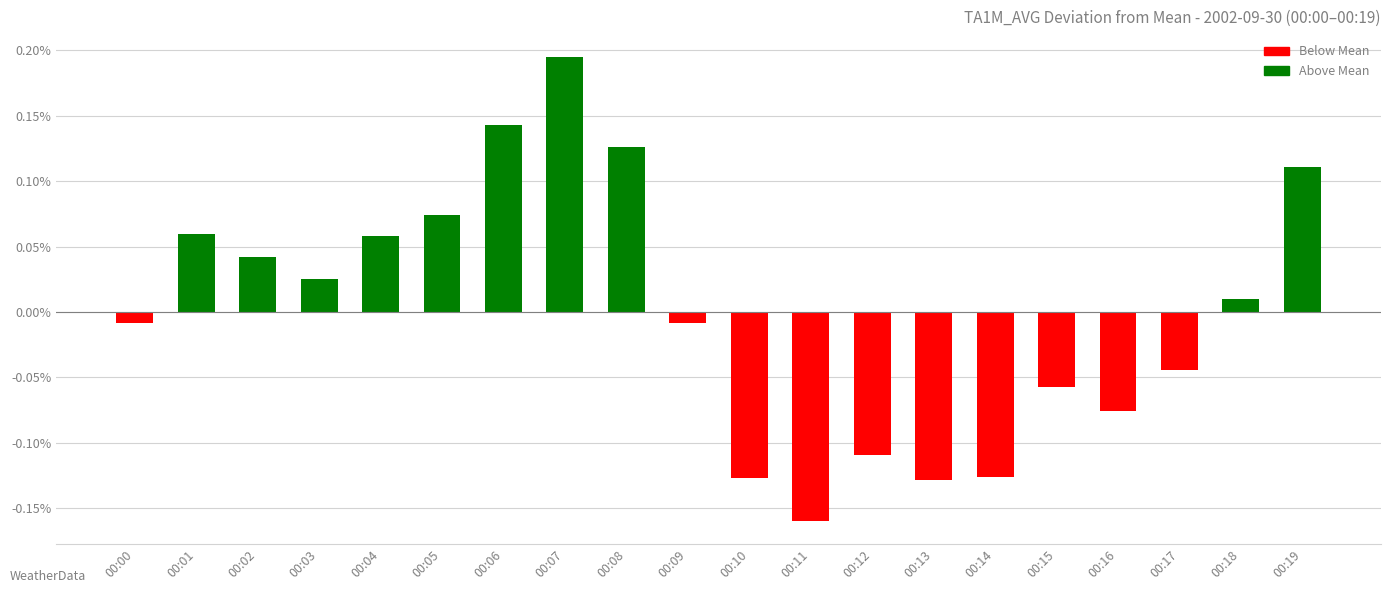

How many values exceed 0?

10